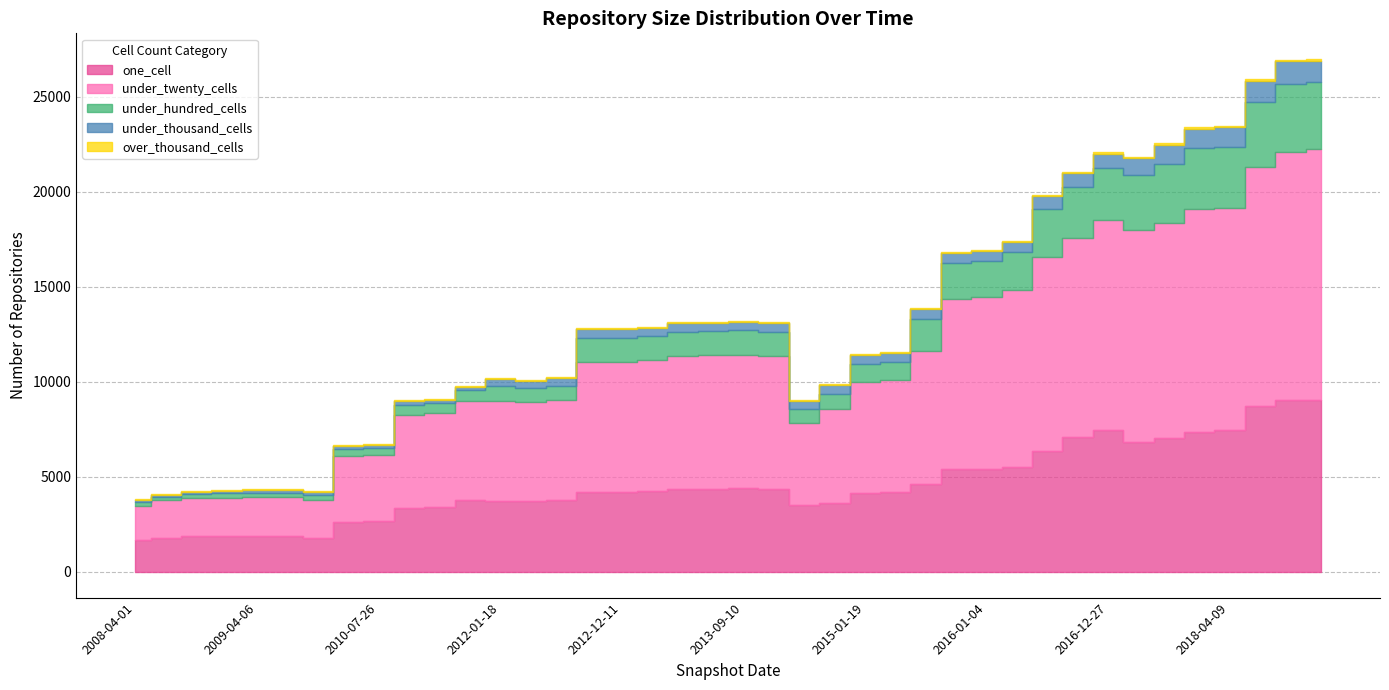

Between 2009-04-06 and 2011-02-21, which series saw the biggest shift?

under_twenty_cells